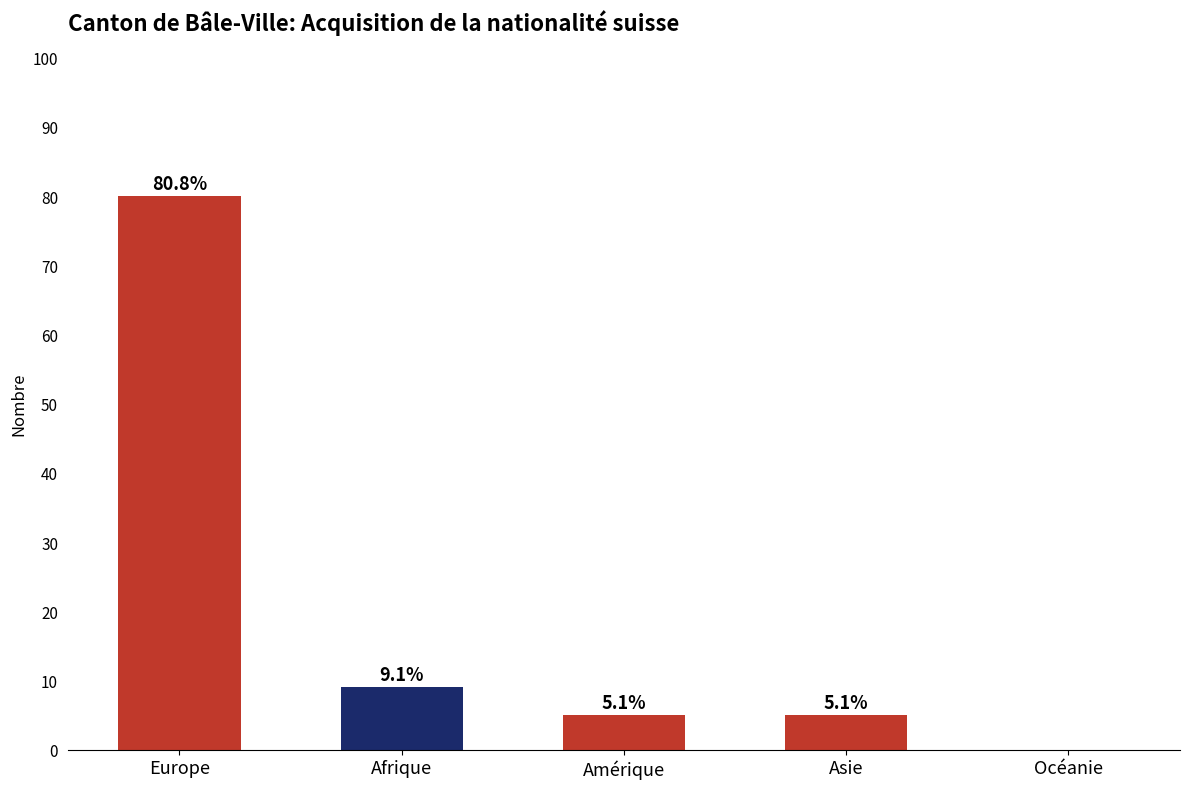

Are the bars grouped side by side (vs. stacked)?

No